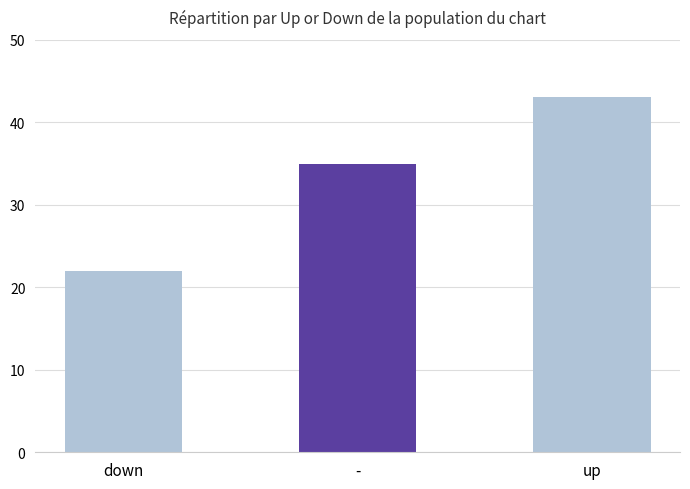

Reading left to right, what are all the values shown in this chart?

down=22	-=35	up=43